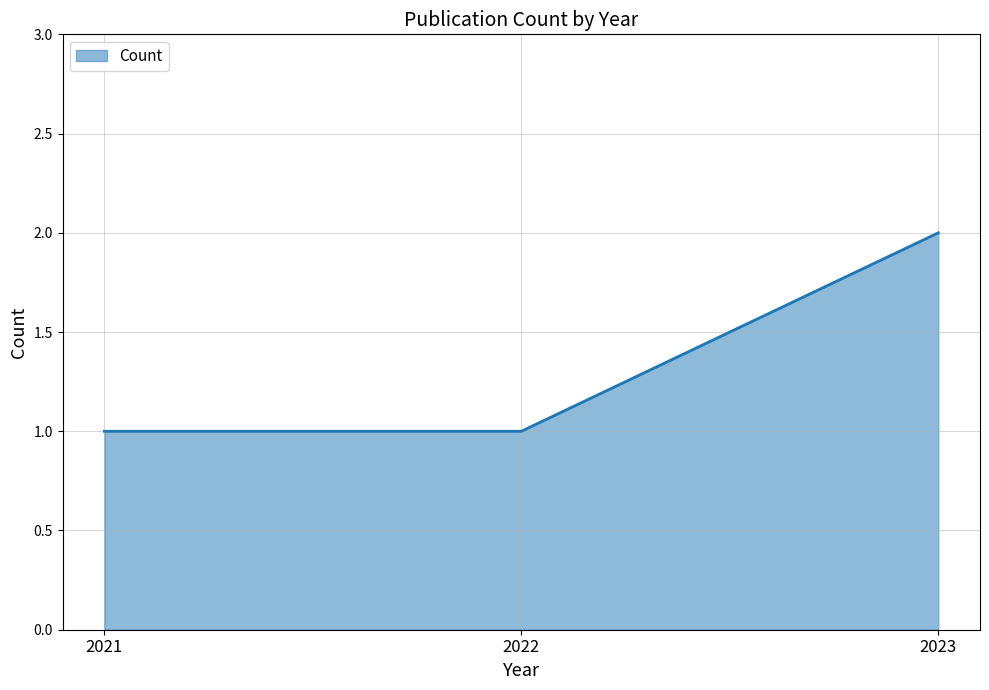

What is the ratio of the value at 2021 to the value at 2023?

0.5